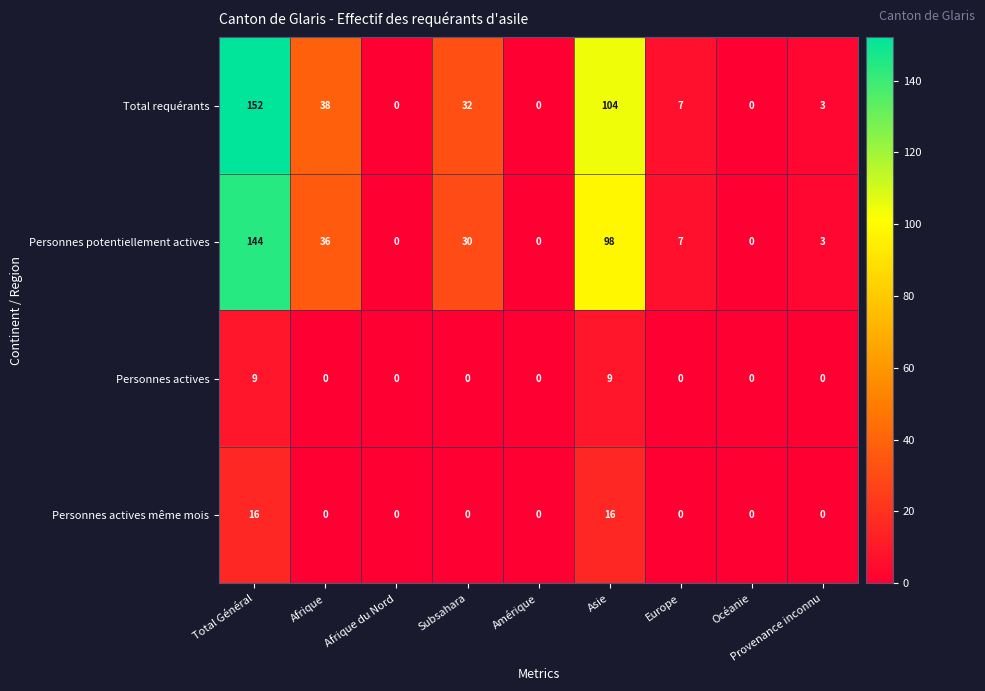

What is the difference between the maximum and second lowest values in the Personnes potentiellement actives series?

144